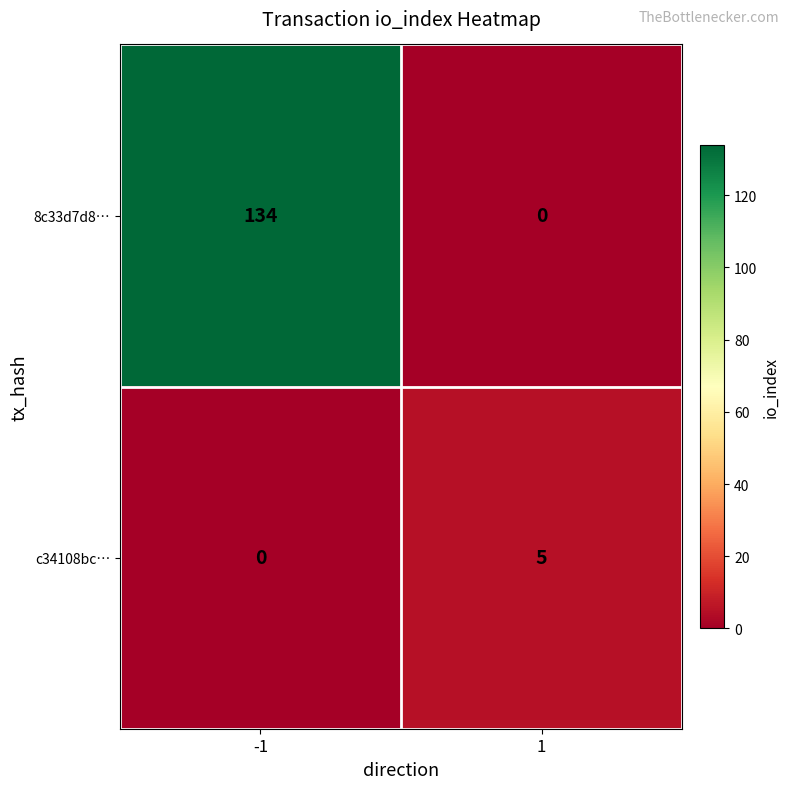

What is the difference between the maximum and minimum values in the 8c33d7d8… series?

134